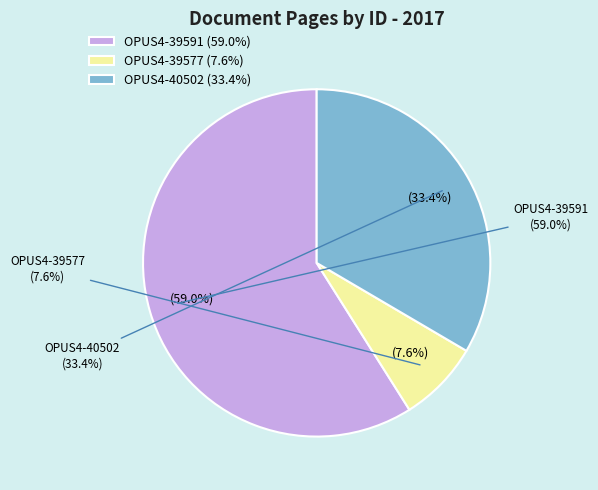

To the nearest percent, what portion does OPUS4-39577 represent?

8%